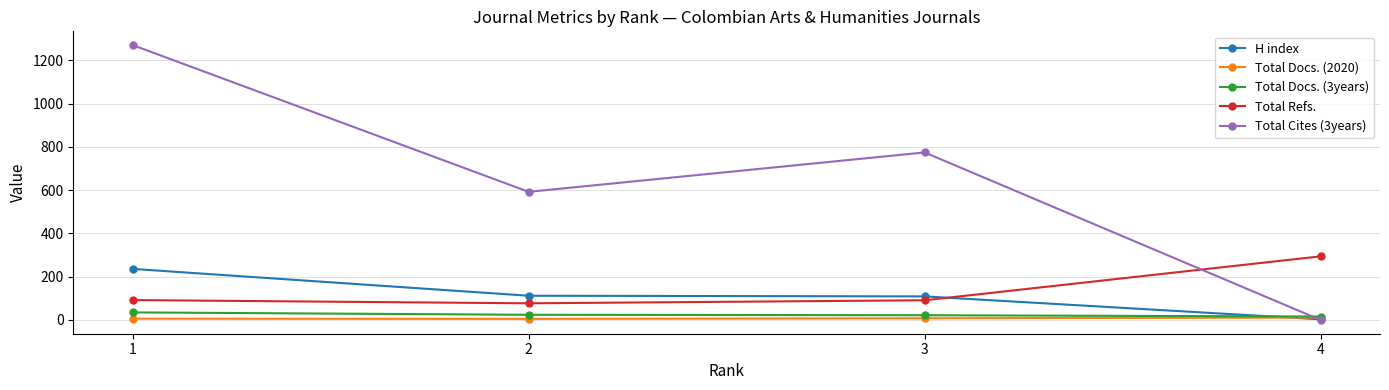

Count the Total Cites (3years) values in the range 592 to 1270.

3